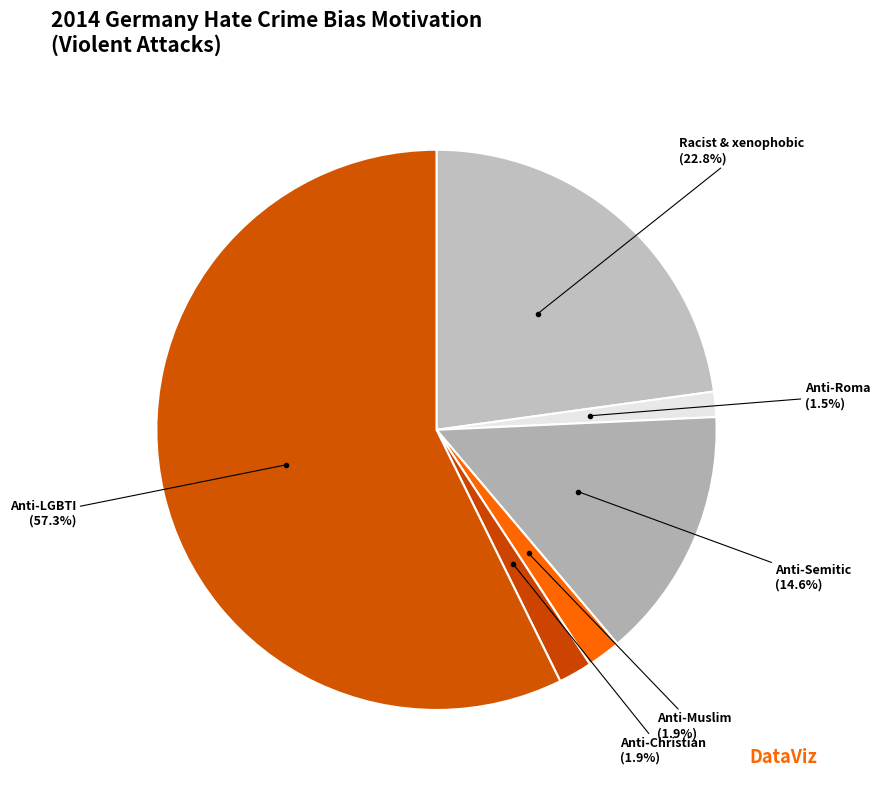

What is the majority slice?

Anti-LGBTI